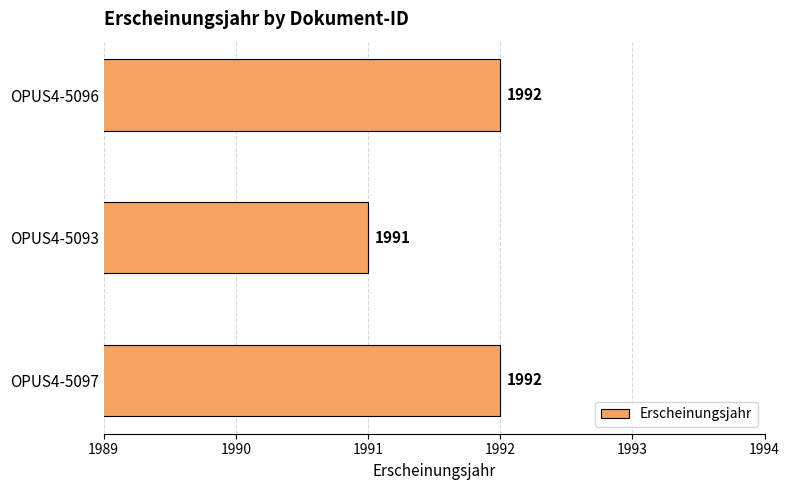

What is the difference between the maximum and minimum values?

1